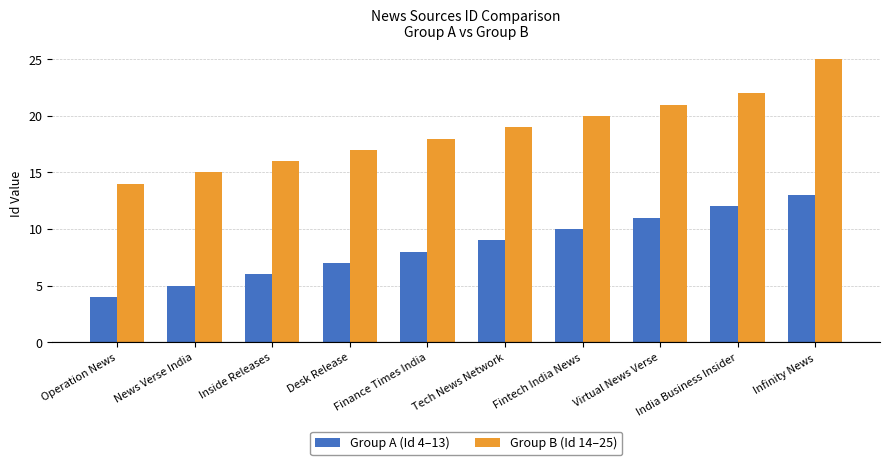

What are all the series names shown in the legend?

Group A (Id 4–13), Group B (Id 14–25)